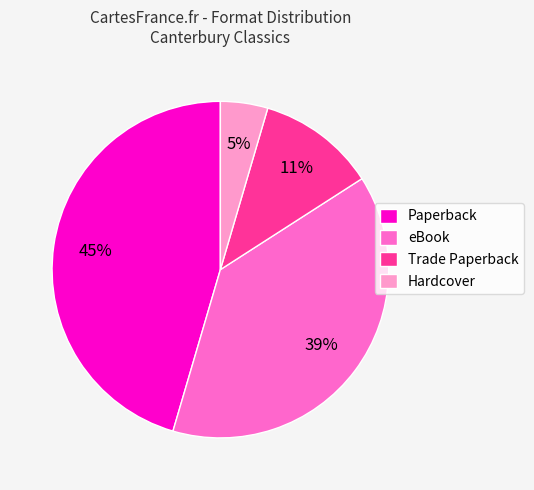

Is eBook the majority of the pie?

No